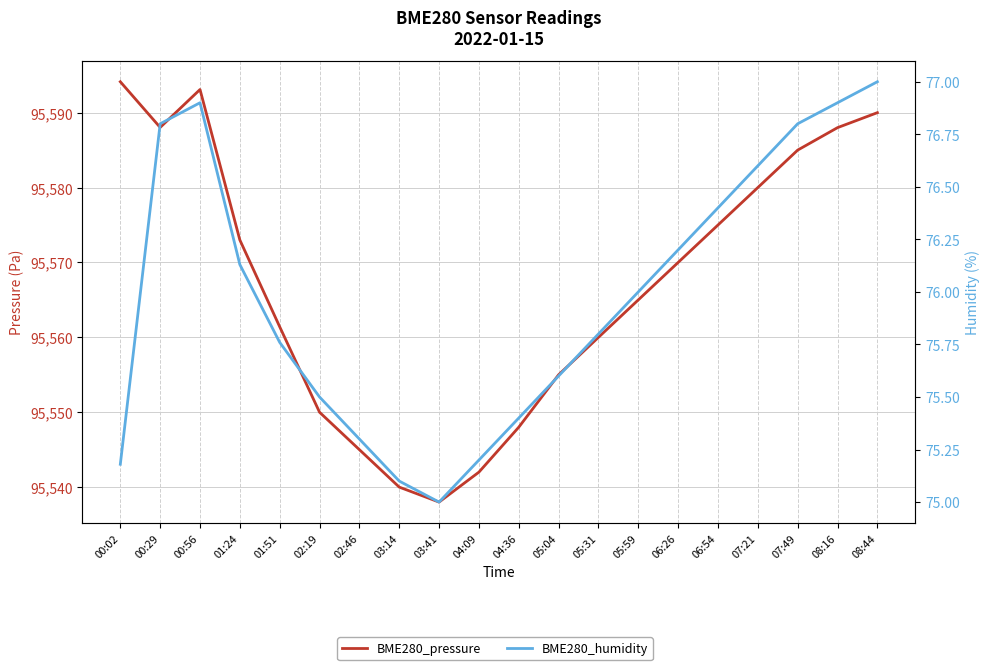

Is it true that BME280_humidity equals 23.9 at 07:21?

False